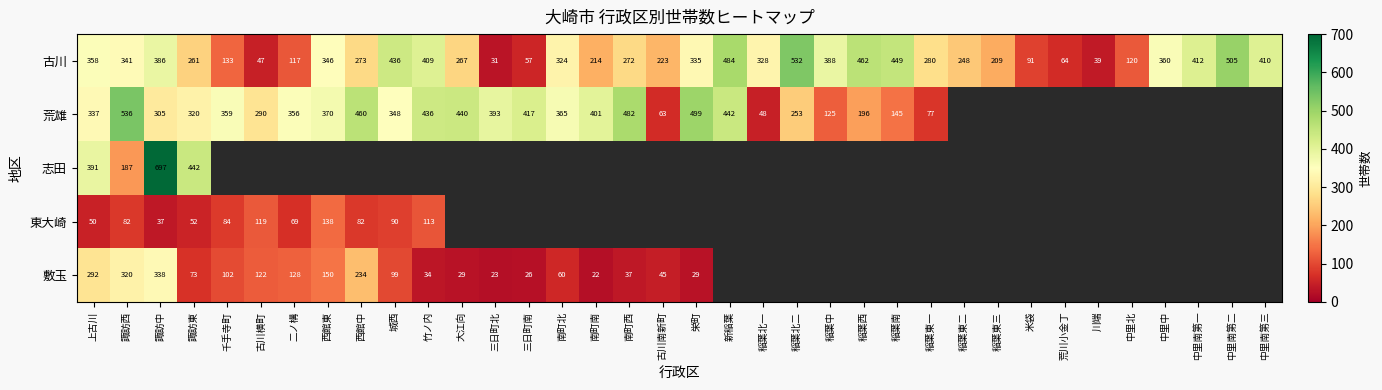

Is the value of 古川 at 稲葉東三 greater than the value of 志田 at 諏訪西?

Yes